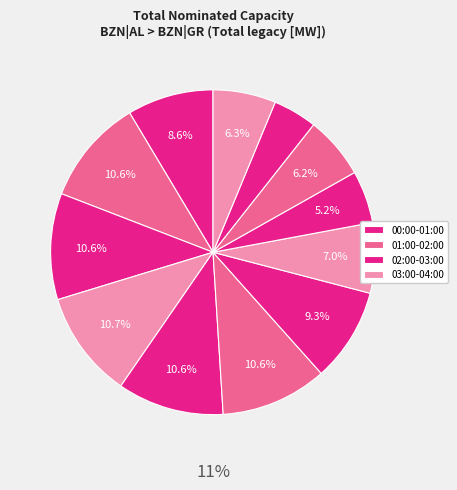

Count the number of slices in the pie.

12